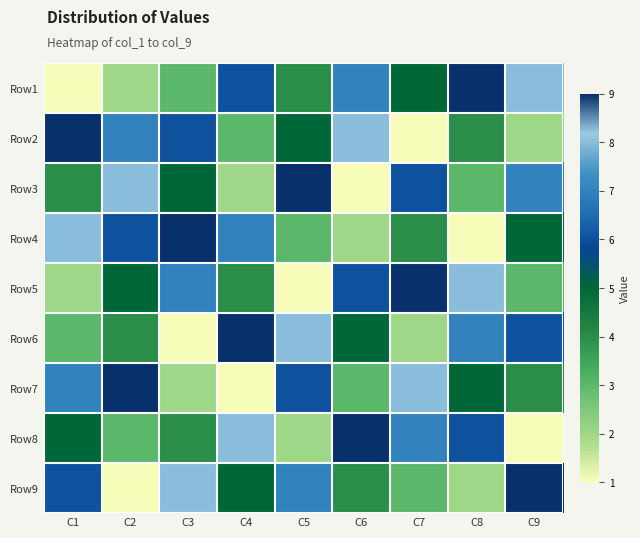

Between C9 and C6, which is larger?

C9